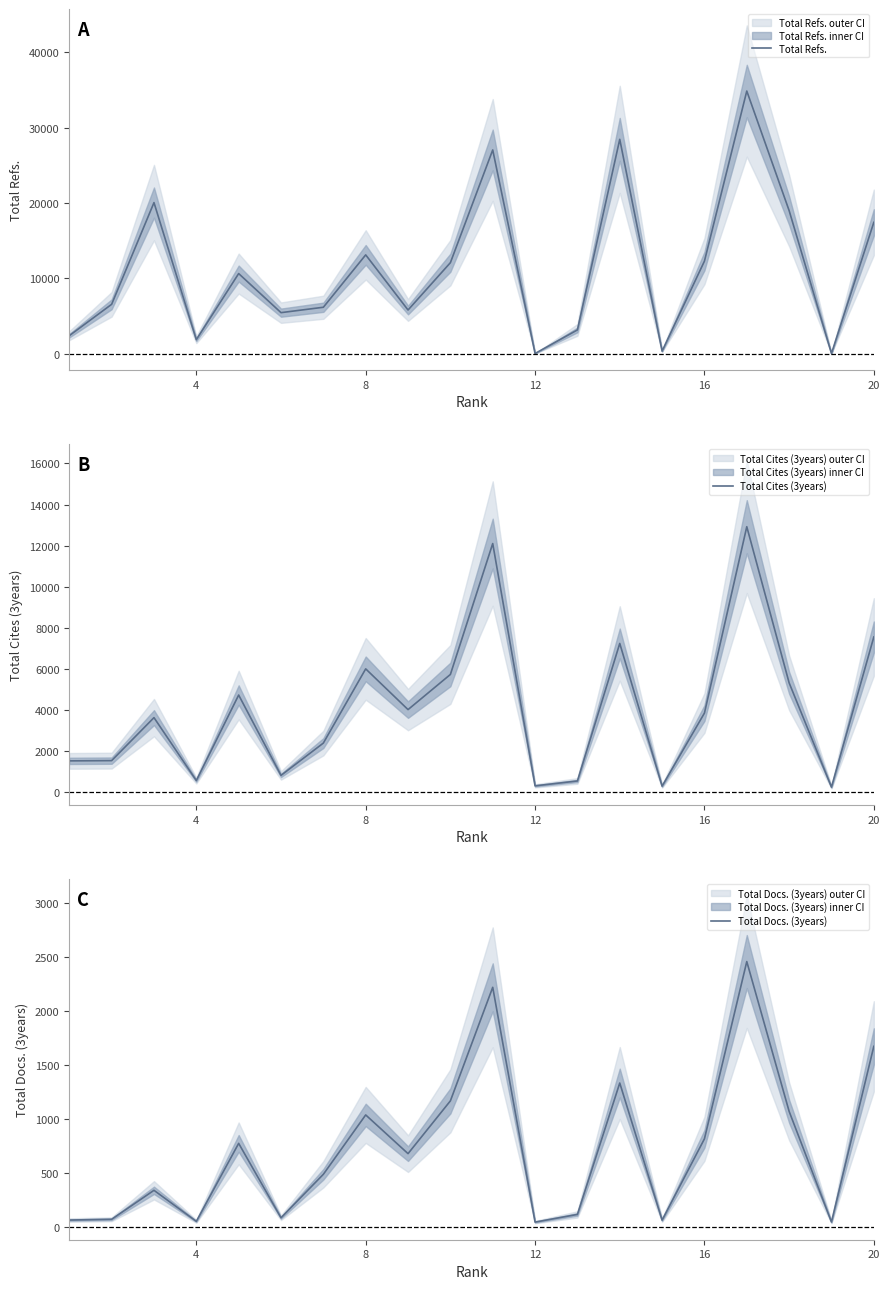

What is the approximate value of Total Refs. at 20, to the nearest 100?

17400